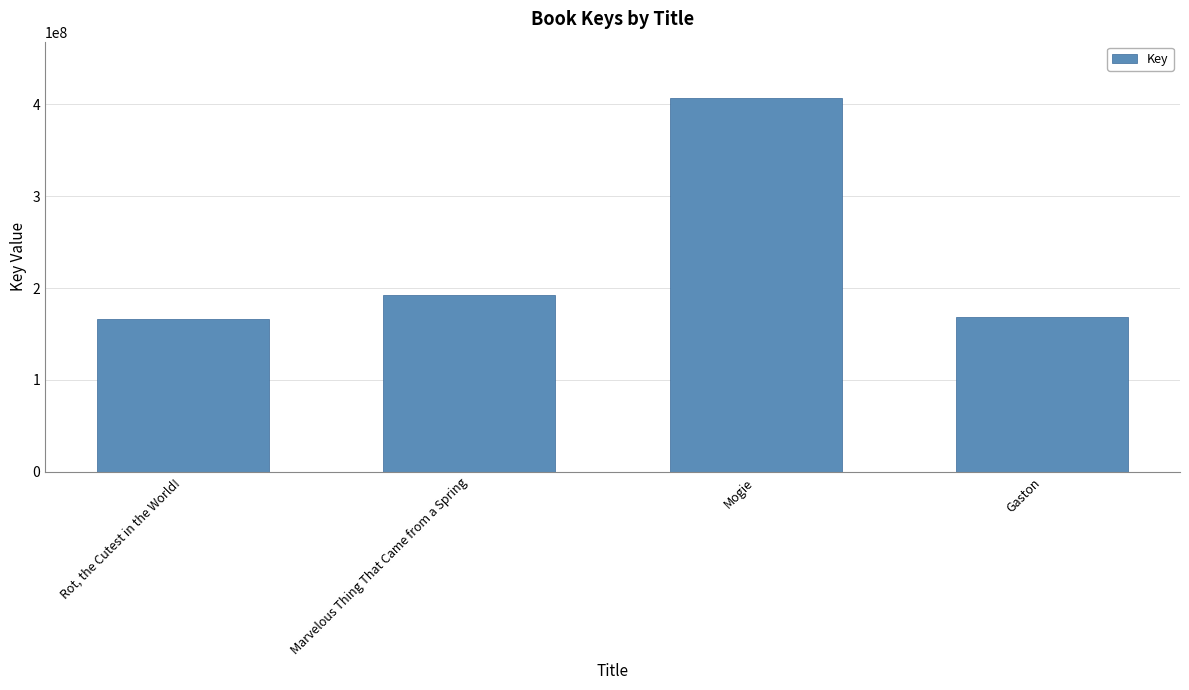

Rank the categories by value from lowest to highest.

Rot, the Cutest in the World!, Gaston, Marvelous Thing That Came from a Spring, Mogie